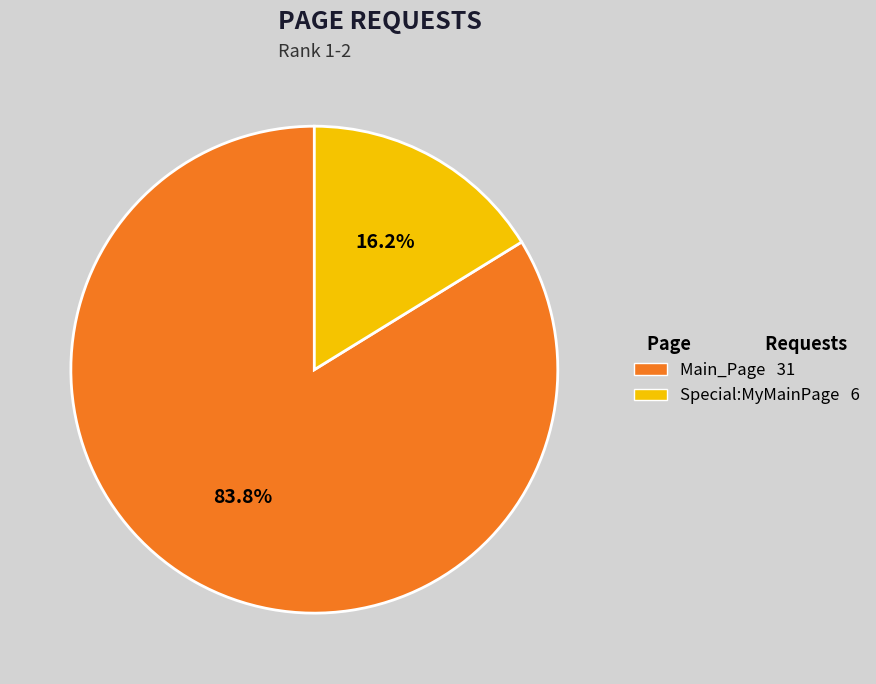

Combined, do Main_Page and Special:MyMainPage account for over 50%?

Yes